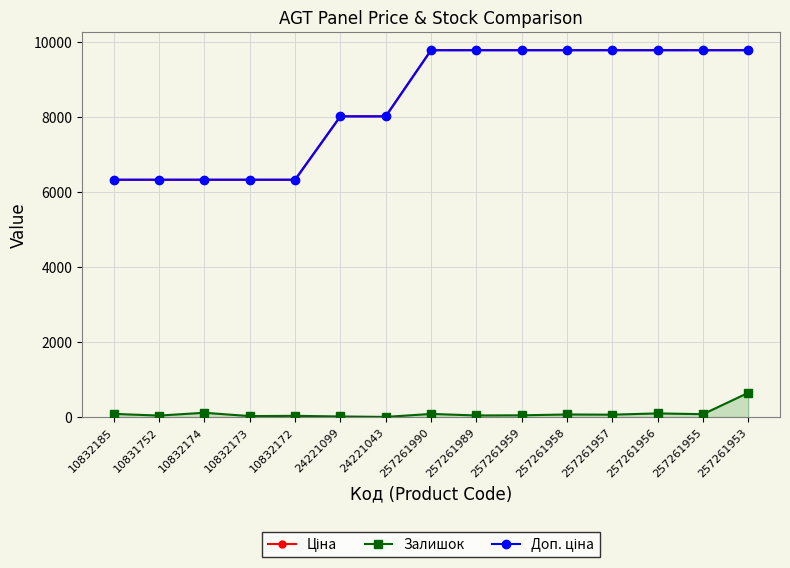

What is the sum of all Залишок values?

1448.0